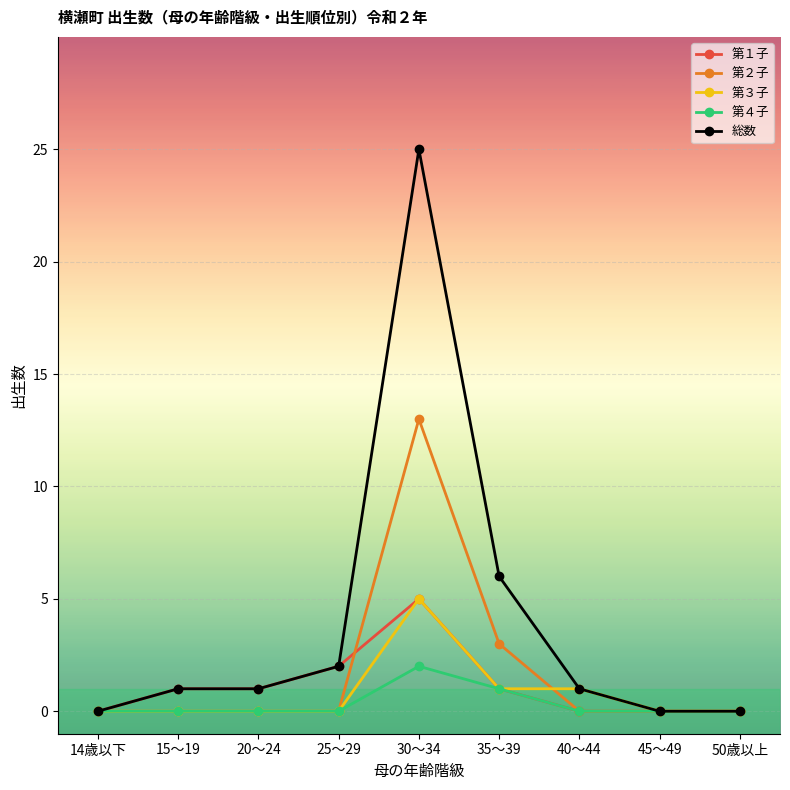

What is the sum of all 第４子 values?

3